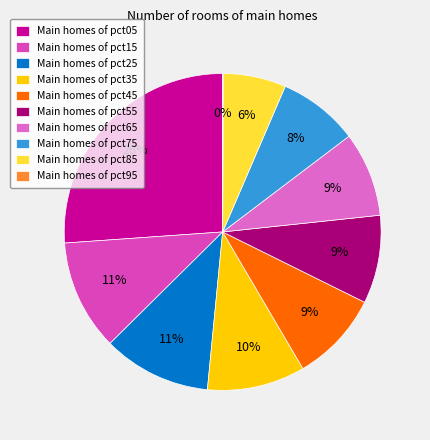

To the nearest percent, what is the difference between the largest and smallest slice percentages?

26%